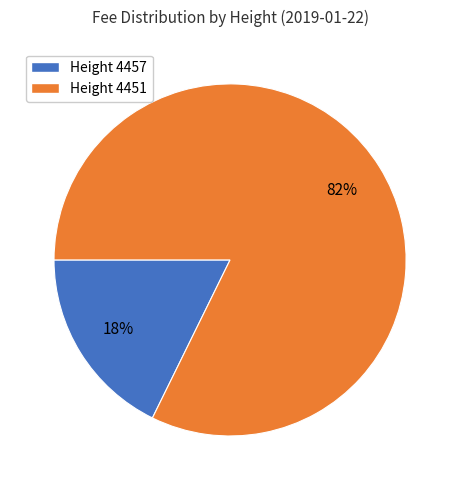

Is there a majority slice in this chart?

Yes